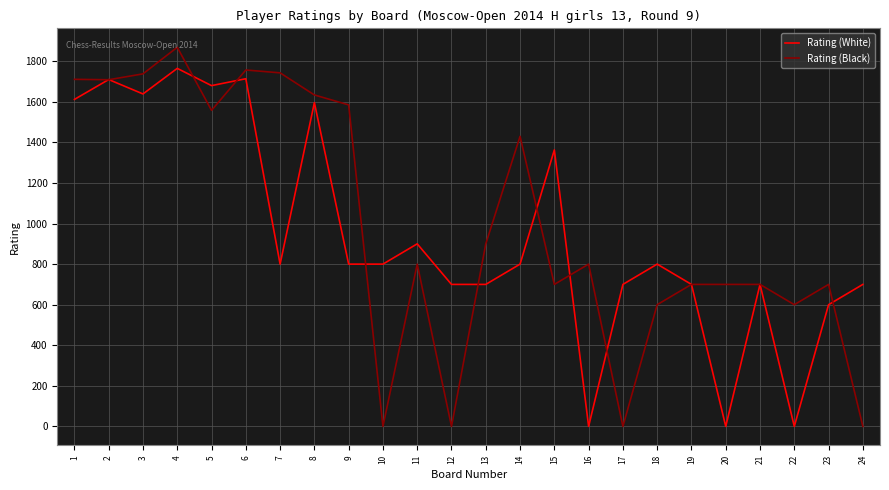

Which series changed the most between 2 and 8?

Rating (White)